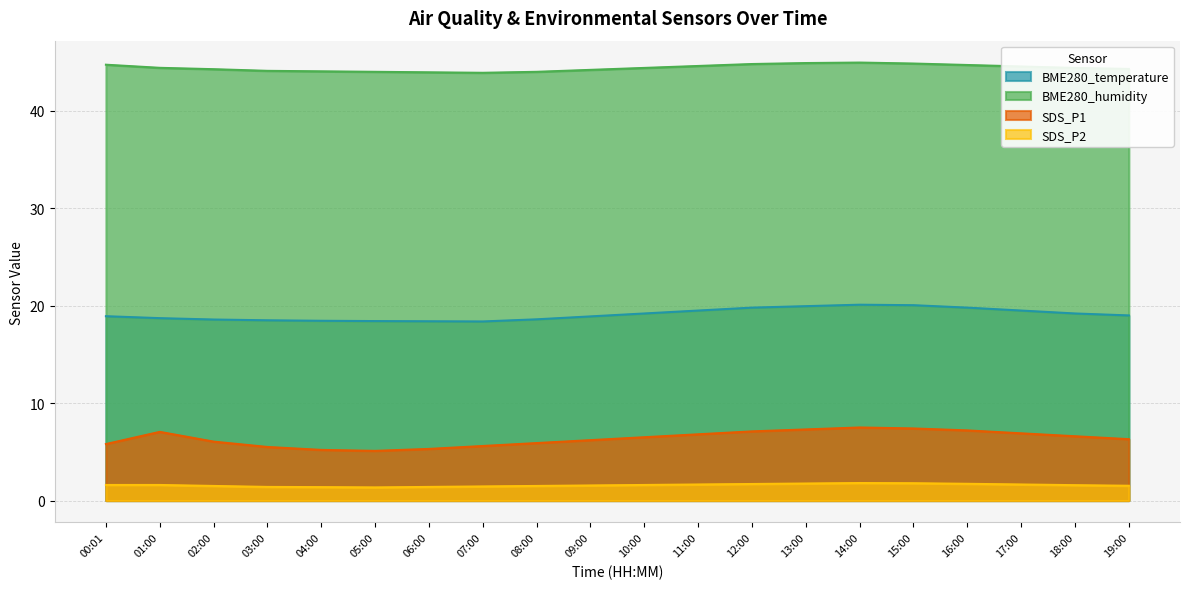

Reading right to left, transcribe all the data shown in this chart.

BME280_temperature: 19:00=19.0	18:00=19.2	17:00=19.5	16:00=19.8	15:00=20.1	14:00=20.1	13:00=19.9	12:00=19.8	11:00=19.5	10:00=19.2	09:00=18.9	08:00=18.6	07:00=18.4	06:00=18.4	05:00=18.4	04:00=18.4	03:00=18.5	02:00=18.6	01:00=18.7	00:01=18.9
BME280_humidity: 19:00=44.3	18:00=44.4	17:00=44.5	16:00=44.7	15:00=44.9	14:00=45.0	13:00=44.9	12:00=44.8	11:00=44.6	10:00=44.4	09:00=44.2	08:00=44.0	07:00=43.9	06:00=44.0	05:00=44.0	04:00=44.0	03:00=44.1	02:00=44.3	01:00=44.4	00:01=44.7
SDS_P1: 19:00=6.3	18:00=6.6	17:00=6.9	16:00=7.2	15:00=7.4	14:00=7.5	13:00=7.3	12:00=7.1	11:00=6.8	10:00=6.5	09:00=6.2	08:00=5.9	07:00=5.6	06:00=5.3	05:00=5.1	04:00=5.2	03:00=5.5	02:00=6.0	01:00=7.0	00:01=5.8
SDS_P2: 19:00=1.5	18:00=1.6	17:00=1.6	16:00=1.7	15:00=1.8	14:00=1.8	13:00=1.8	12:00=1.7	11:00=1.6	10:00=1.6	09:00=1.6	08:00=1.5	07:00=1.4	06:00=1.4	05:00=1.4	04:00=1.4	03:00=1.4	02:00=1.5	01:00=1.6	00:01=1.6